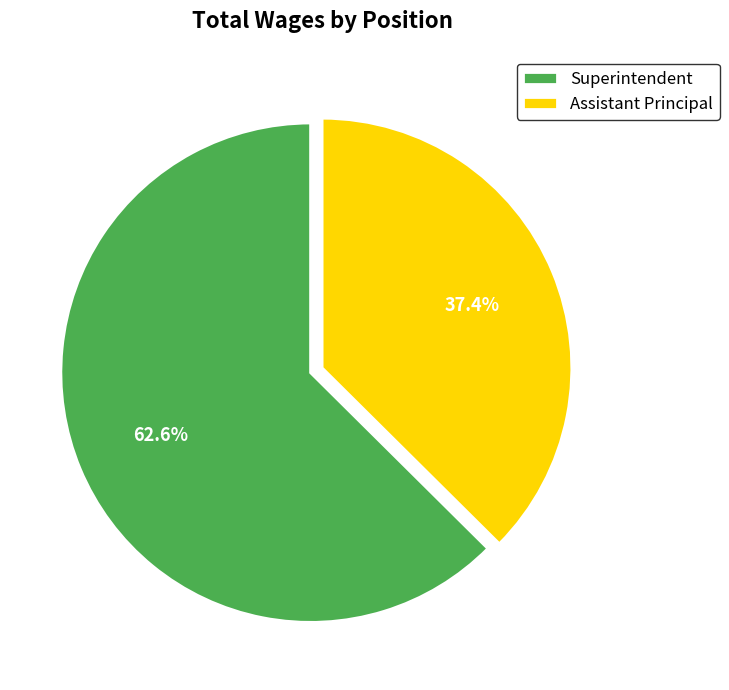

To the nearest percent, what is the difference between the largest and smallest slice percentages?

25%